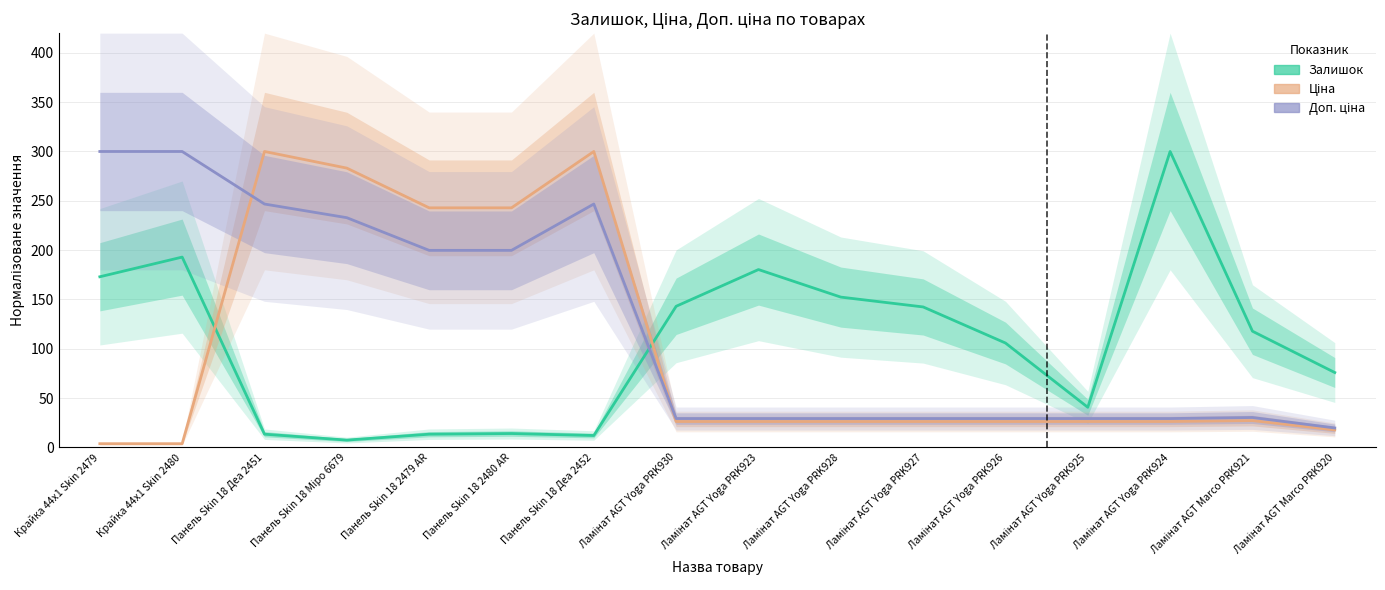

What is the average value of the Доп. ціна series?

123.7